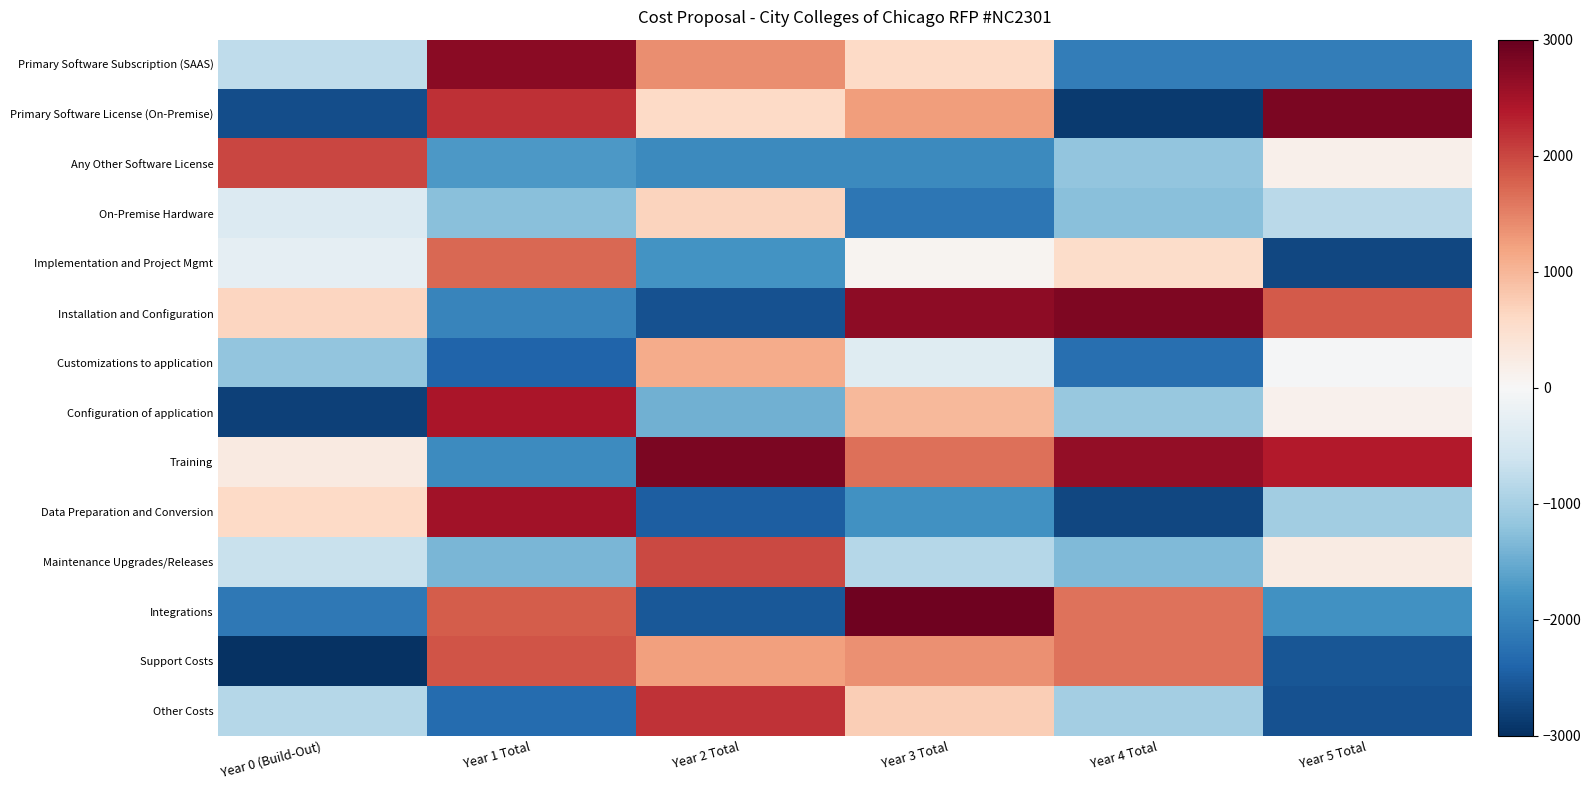

Reading right to left, list all the values displayed in this chart.

Primary Software Subscription (SAAS): Year 5 Total=-2064.0	Year 4 Total=-2063.9	Year 3 Total=592.0	Year 2 Total=1392.0	Year 1 Total=2704.3	Year 0 (Build-Out)=-752.8
Primary Software License (On-Premise): Year 5 Total=2819.5	Year 4 Total=-2876.5	Year 3 Total=1248.4	Year 2 Total=606.7	Year 1 Total=2197.1	Year 0 (Build-Out)=-2651.5
Any Other Software License: Year 5 Total=148.5	Year 4 Total=-1174.5	Year 3 Total=-1899.6	Year 2 Total=-1909.1	Year 1 Total=-1726.0	Year 0 (Build-Out)=1994.7
On-Premise Hardware: Year 5 Total=-801.8	Year 4 Total=-1247.1	Year 3 Total=-2163.0	Year 2 Total=671.1	Year 1 Total=-1252.6	Year 0 (Build-Out)=-408.3
Implementation and Project Mgmt: Year 5 Total=-2721.3	Year 4 Total=554.5	Year 3 Total=85.4	Year 2 Total=-1802.0	Year 1 Total=1711.1	Year 0 (Build-Out)=-263.6
Installation and Configuration: Year 5 Total=1850.4	Year 4 Total=2793.8	Year 3 Total=2693.3	Year 2 Total=-2609.7	Year 1 Total=-1976.9	Year 0 (Build-Out)=645.3
Customizations to application: Year 5 Total=-28.9	Year 4 Total=-2267.8	Year 3 Total=-359.1	Year 2 Total=1105.4	Year 1 Total=-2414.0	Year 0 (Build-Out)=-1172.3
Configuration of application: Year 5 Total=120.4	Year 4 Total=-1129.7	Year 3 Total=975.1	Year 2 Total=-1447.3	Year 1 Total=2455.9	Year 0 (Build-Out)=-2793.7
Training: Year 5 Total=2369.0	Year 4 Total=2637.0	Year 3 Total=1650.8	Year 2 Total=2817.5	Year 1 Total=-1890.9	Year 0 (Build-Out)=280.3
Data Preparation and Conversion: Year 5 Total=-1048.0	Year 4 Total=-2728.6	Year 3 Total=-1824.1	Year 2 Total=-2469.0	Year 1 Total=2531.2	Year 0 (Build-Out)=587.4
Maintenance Upgrades/Releases: Year 5 Total=256.2	Year 4 Total=-1314.4	Year 3 Total=-859.5	Year 2 Total=1972.4	Year 1 Total=-1371.9	Year 0 (Build-Out)=-667.9
Integrations: Year 5 Total=-1807.7	Year 4 Total=1633.5	Year 3 Total=2921.3	Year 2 Total=-2552.7	Year 1 Total=1813.2	Year 0 (Build-Out)=-2154.5
Support Costs: Year 5 Total=-2555.7	Year 4 Total=1627.6	Year 3 Total=1374.0	Year 2 Total=1241.1	Year 1 Total=1892.8	Year 0 (Build-Out)=-2966.9
Other Costs: Year 5 Total=-2618.6	Year 4 Total=-1014.6	Year 3 Total=739.8	Year 2 Total=2178.6	Year 1 Total=-2304.8	Year 0 (Build-Out)=-849.2